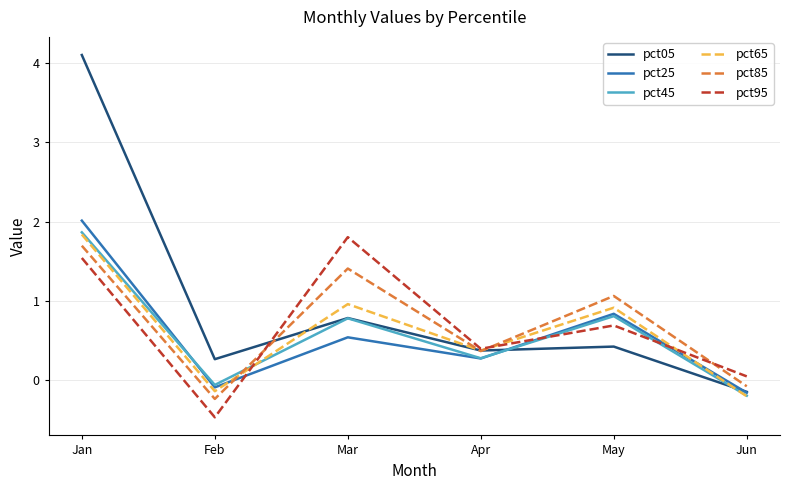

After their last crossing, which series has the higher values: pct85 or pct95?

pct95